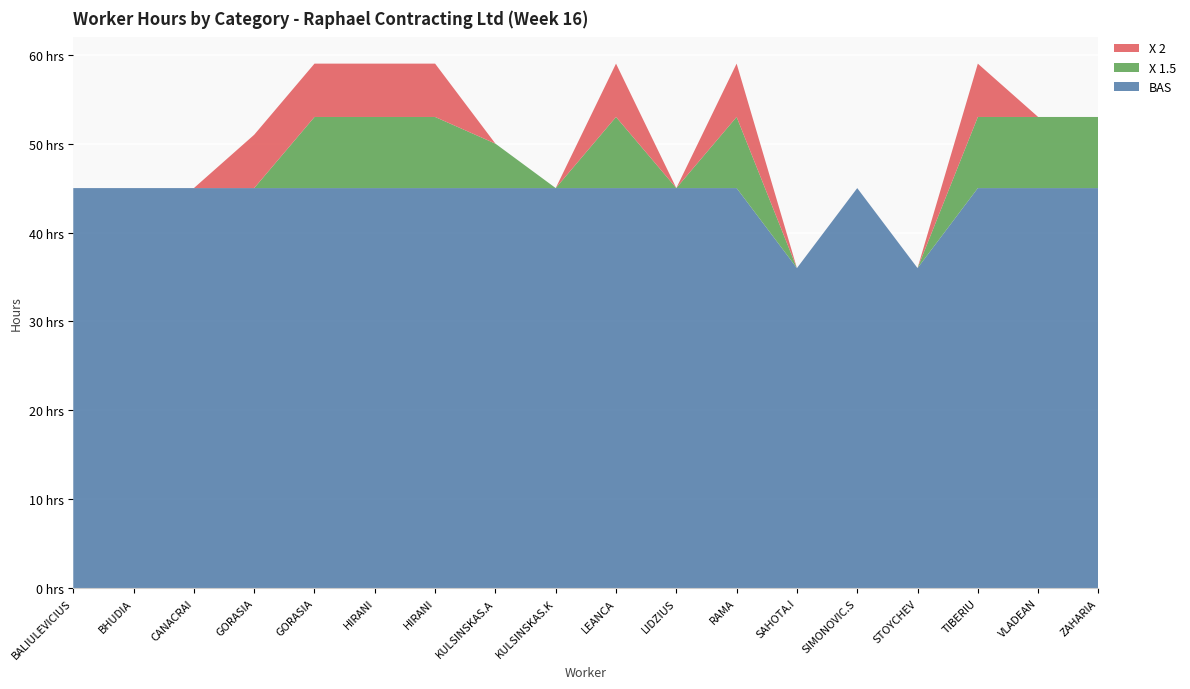

Reading left to right, extract all data points from this chart.

BAS: 45	45	45	45	45	45	45	45	45	45	45	45	36	45	36	45	45	45
X 1.5: 0	0	0	0	8	8	8	5	0	8	0	8	0	0	0	8	8	8
X 2: 0	0	0	6	6	6	6	0	0	6	0	6	0	0	0	6	0	0